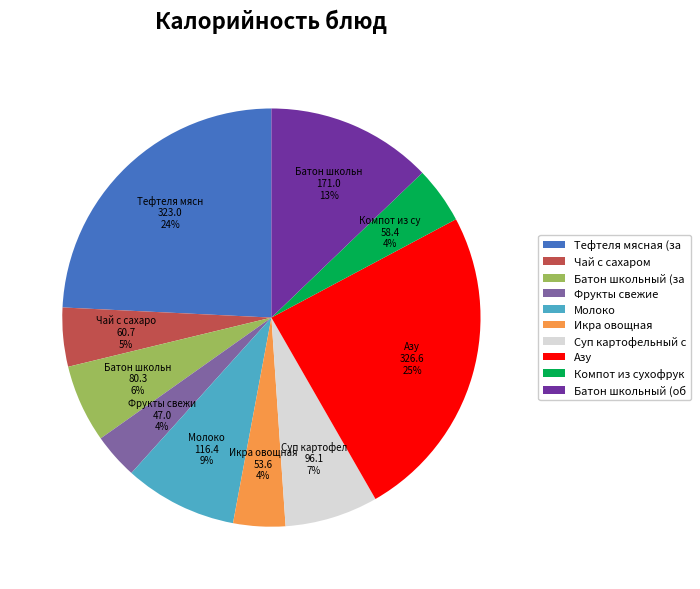

Is it true that Азу is 25% of the pie?

True